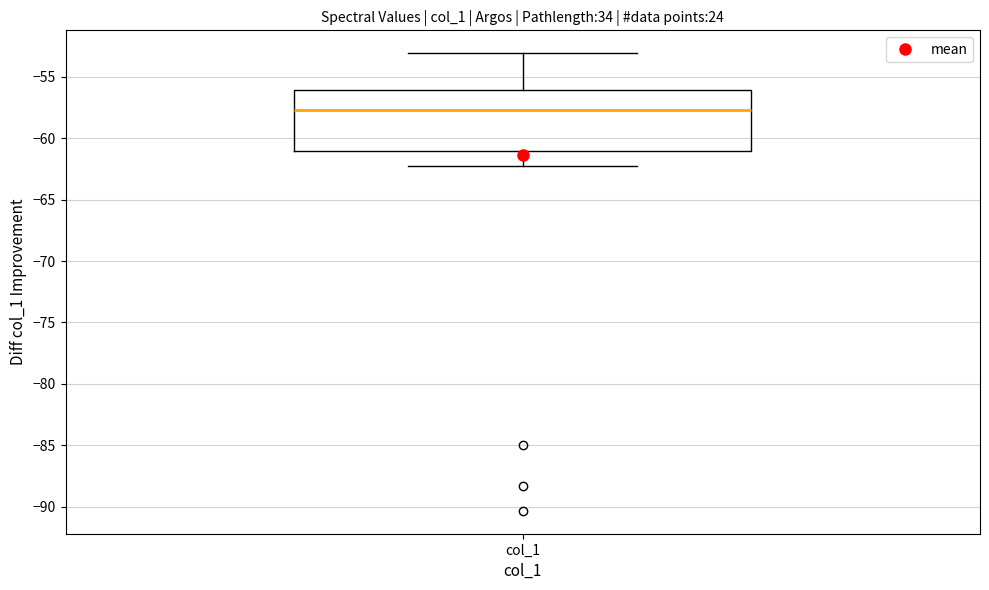

Where is the upper edge of the box for col_1 on the y-axis? The values are not printed on the chart, so give them approximately, as read against the axis.

-56.0